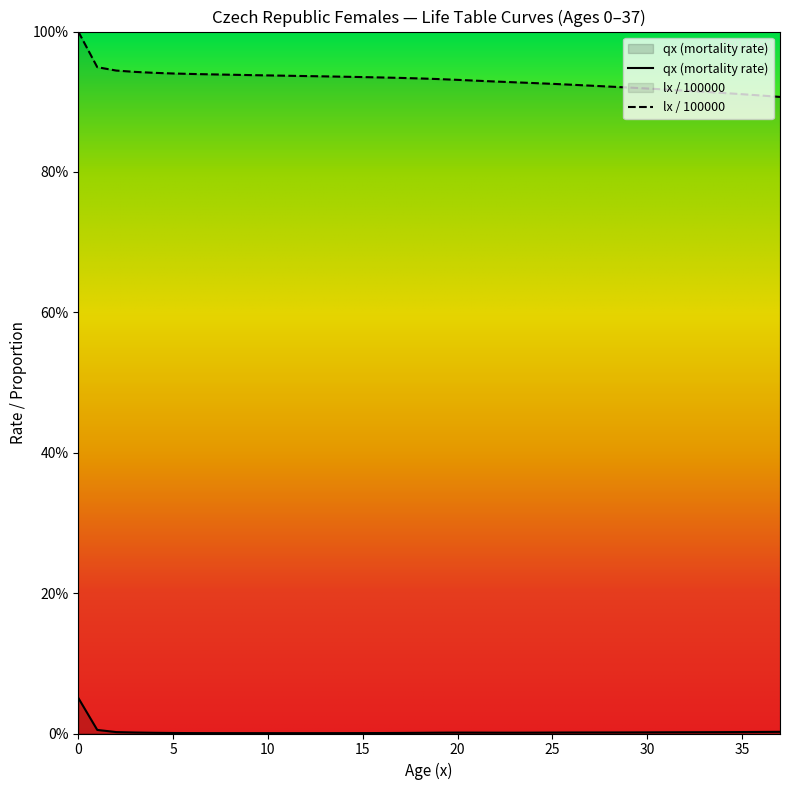

True or false: the data has more than 2 interior local peaks.

False